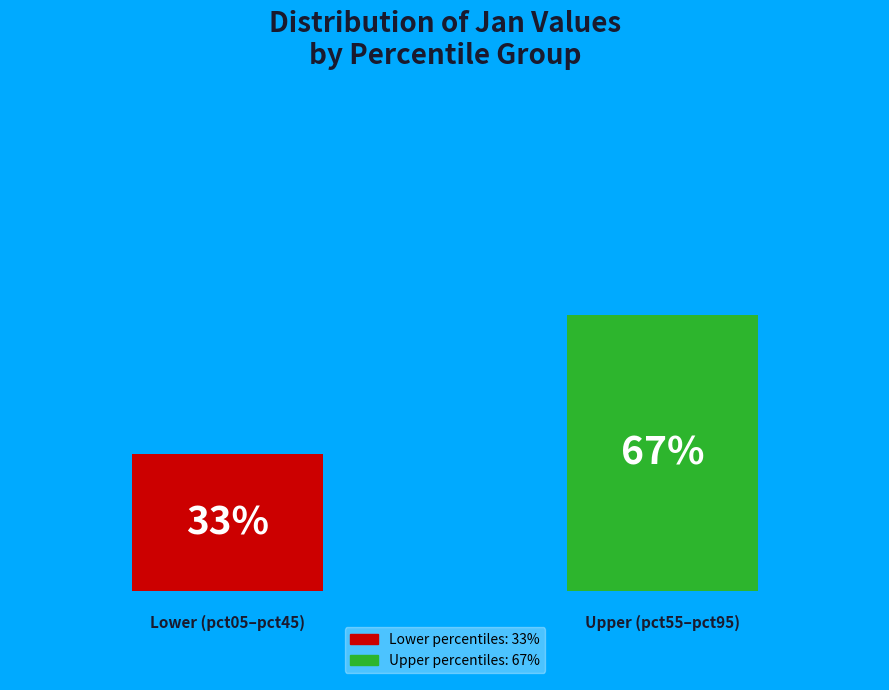

The pct15 slice represents 1% of the pie. True or false?

False